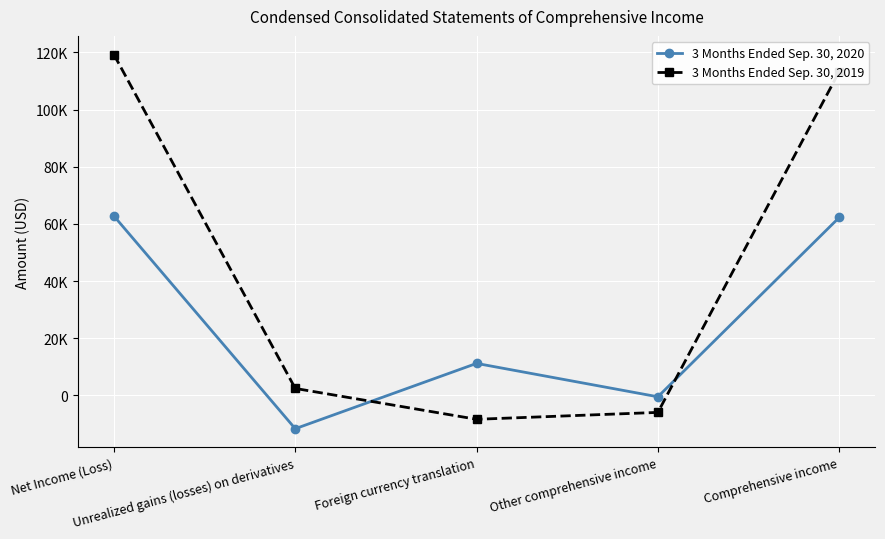

Is this an area chart (filled region under the line)?

No